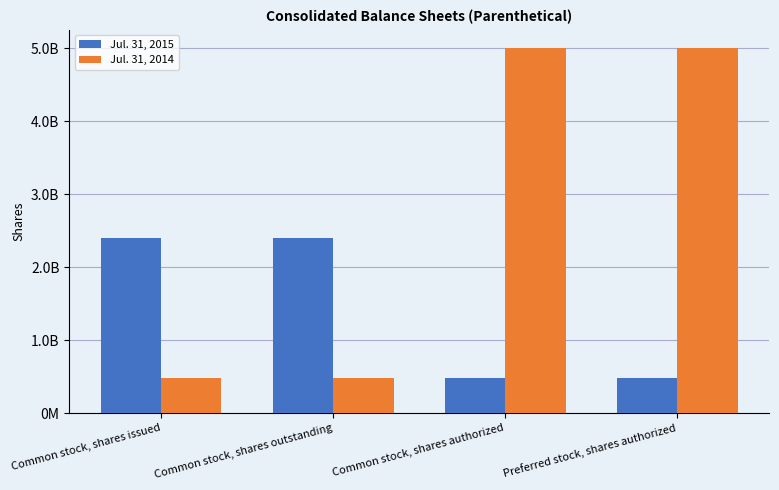

At Preferred stock, shares authorized, list the series in order from largest to smallest.

Jul. 31, 2014, Jul. 31, 2015